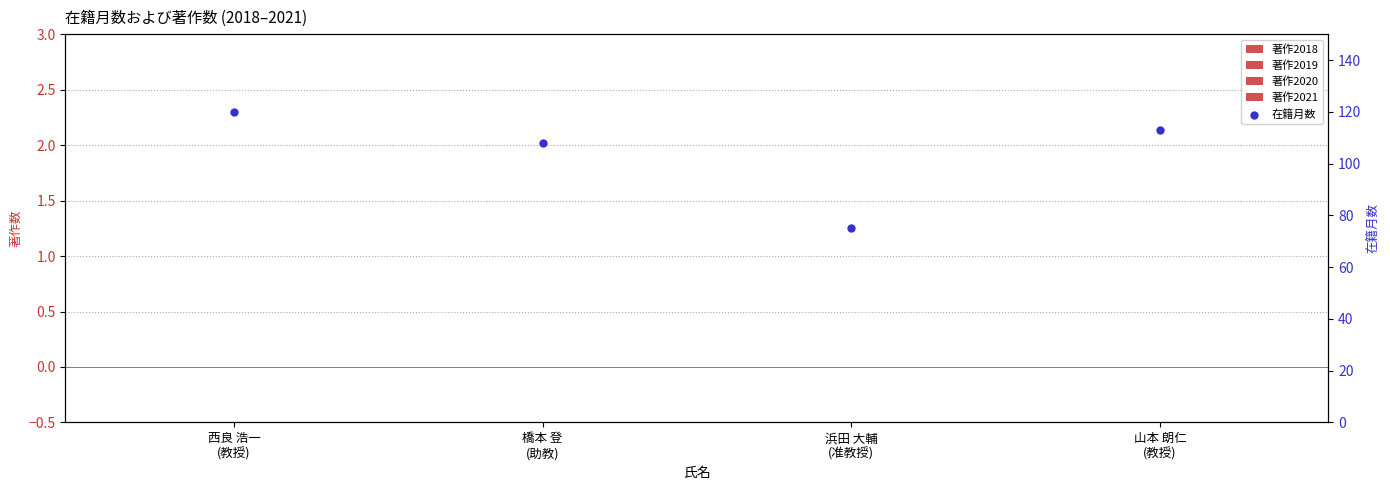

Which series has the largest total across all categories?

在籍月数